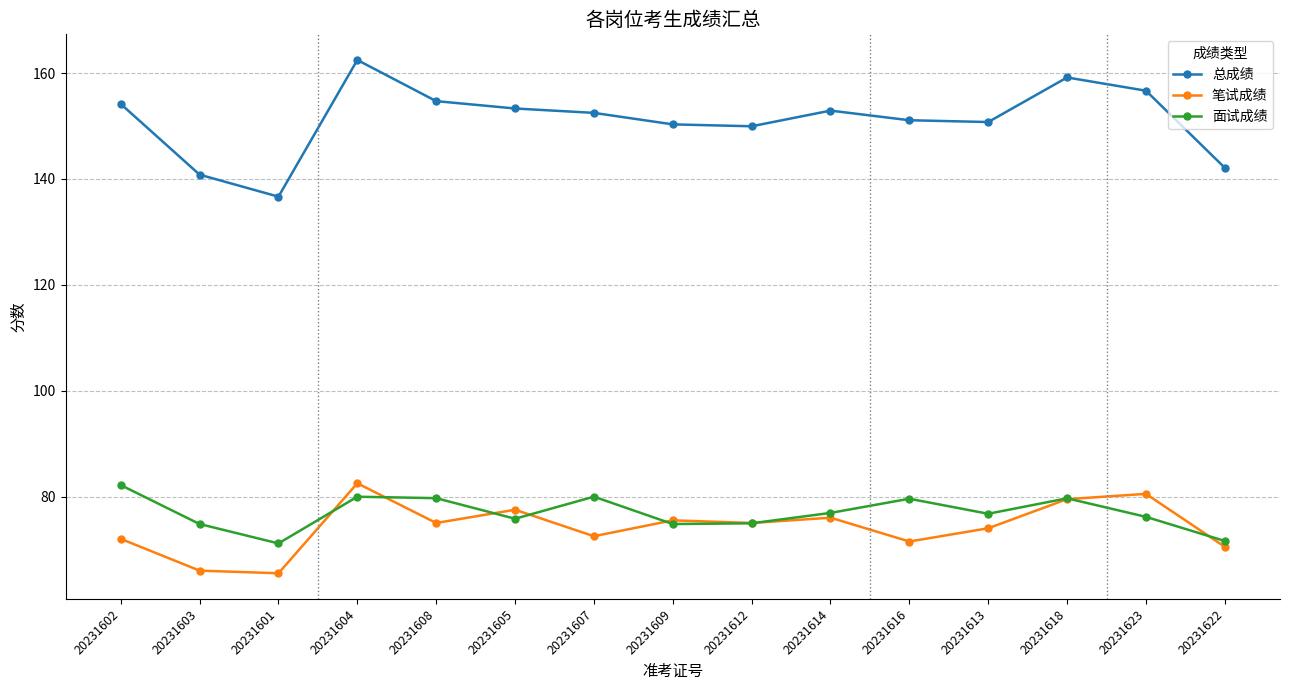

How many categories are shown in the chart?

15